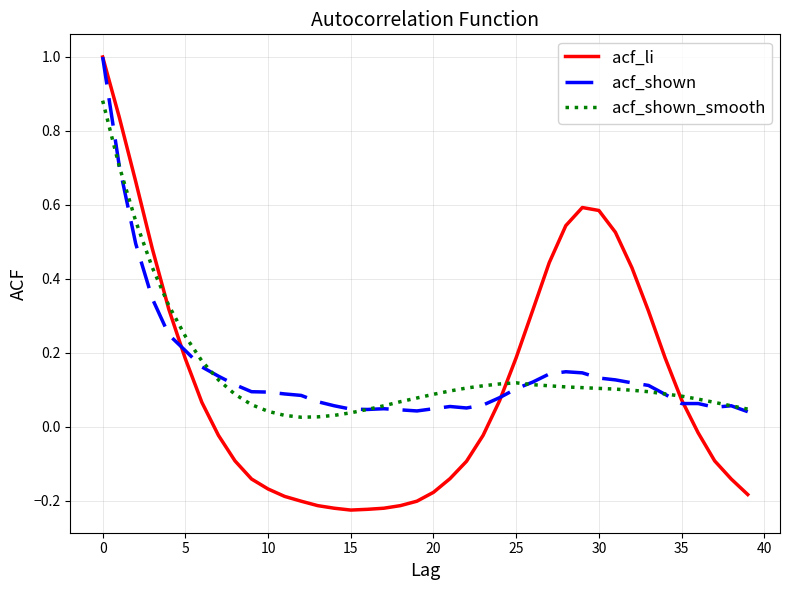

What are all the series names shown in the legend?

acf_li, acf_shown, acf_shown_smooth